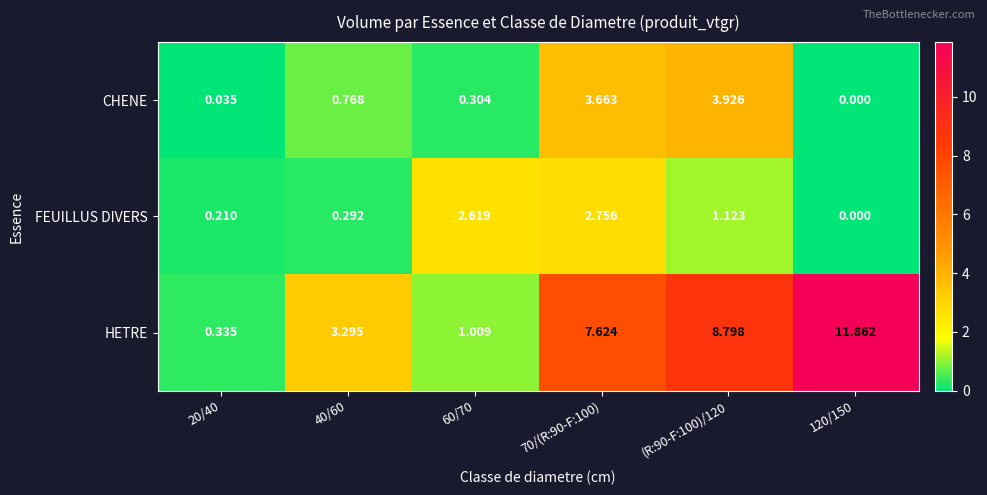

What is the maximum value shown in the chart?

11.9